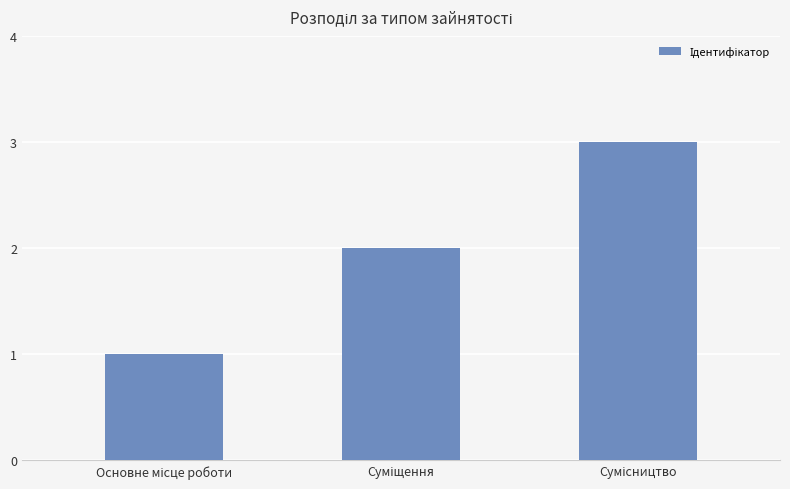

What is the sum of all values?

6